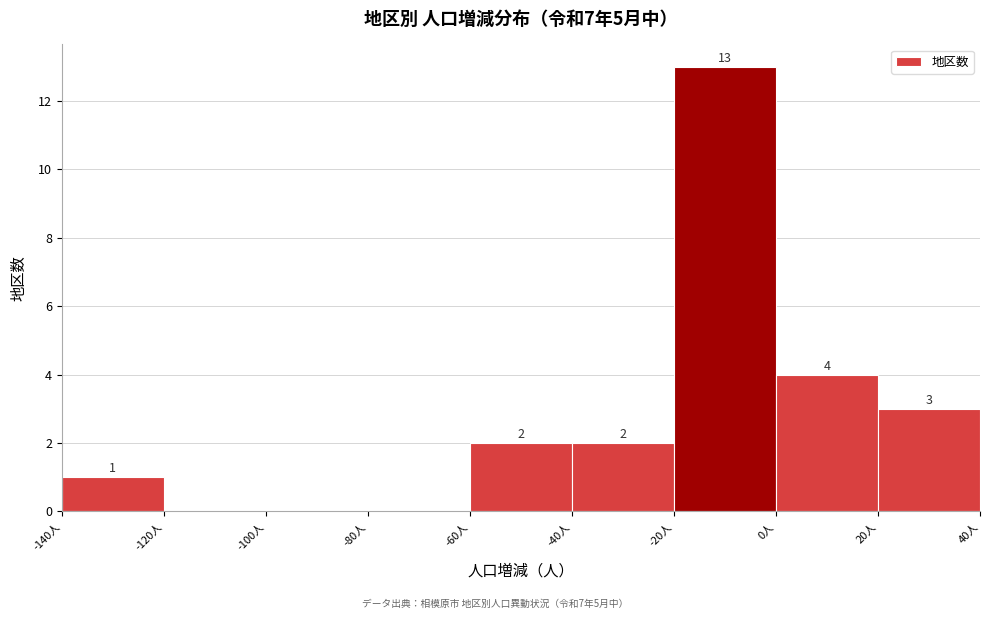

Which range on the x-axis has the tallest bar?

-20 to 0